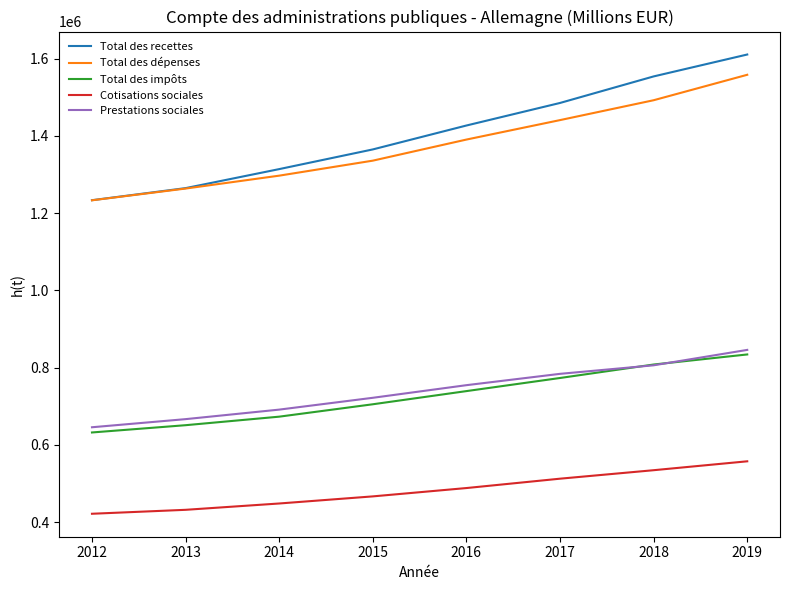

Which series changed the most between 2014 and 2016?

Total des recettes